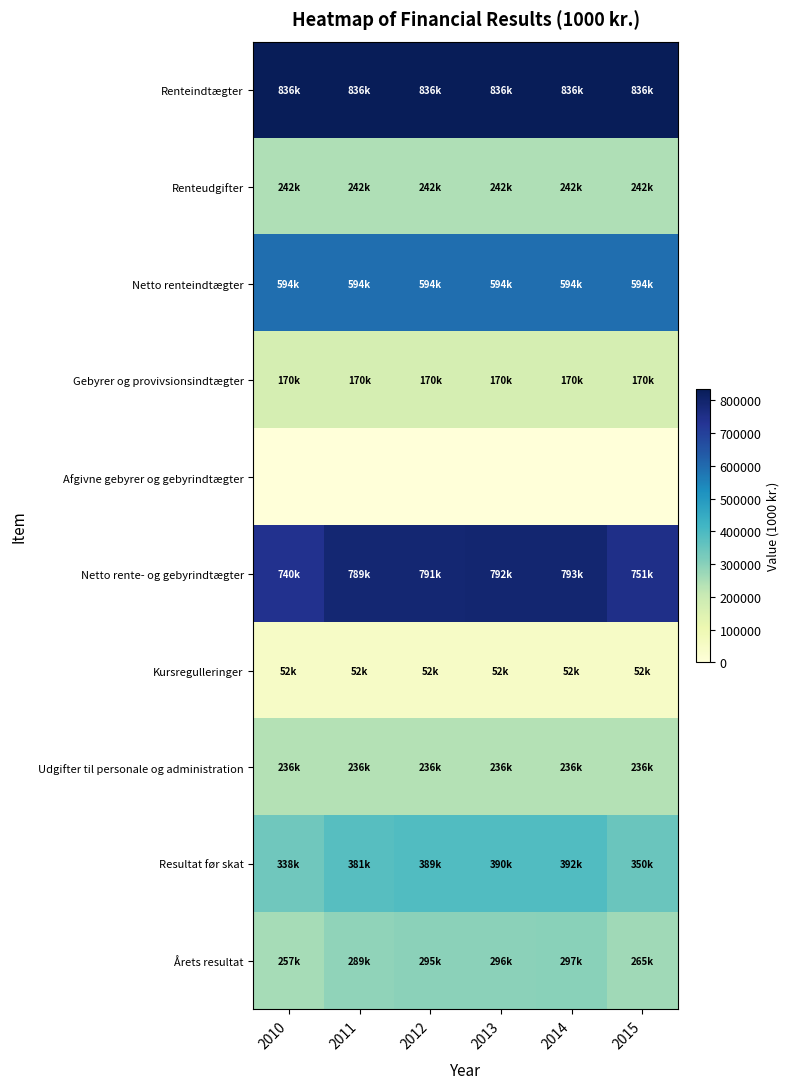

What is the greatest value displayed?

836339